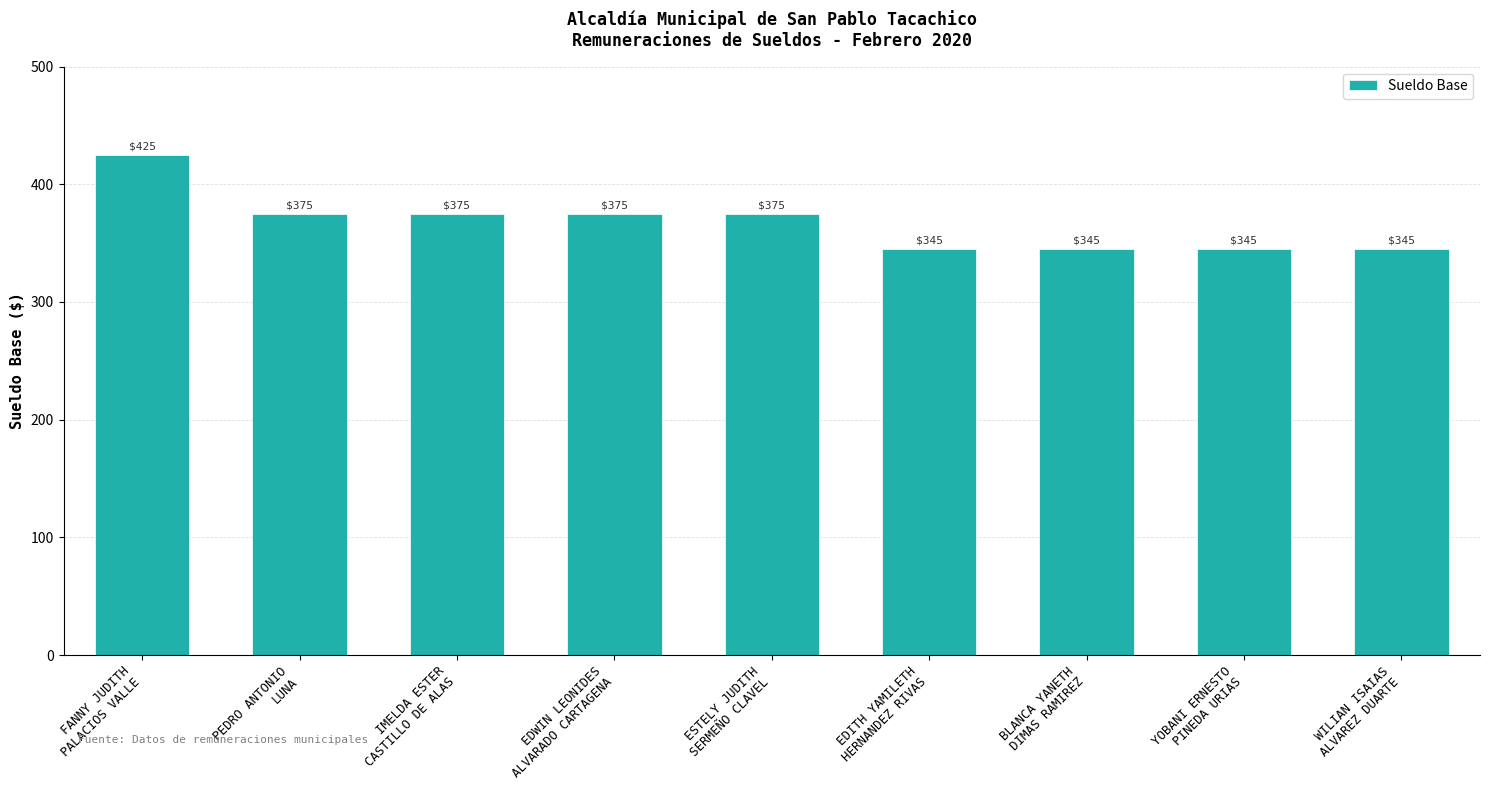

Count the values in the range 345 to 375.

8